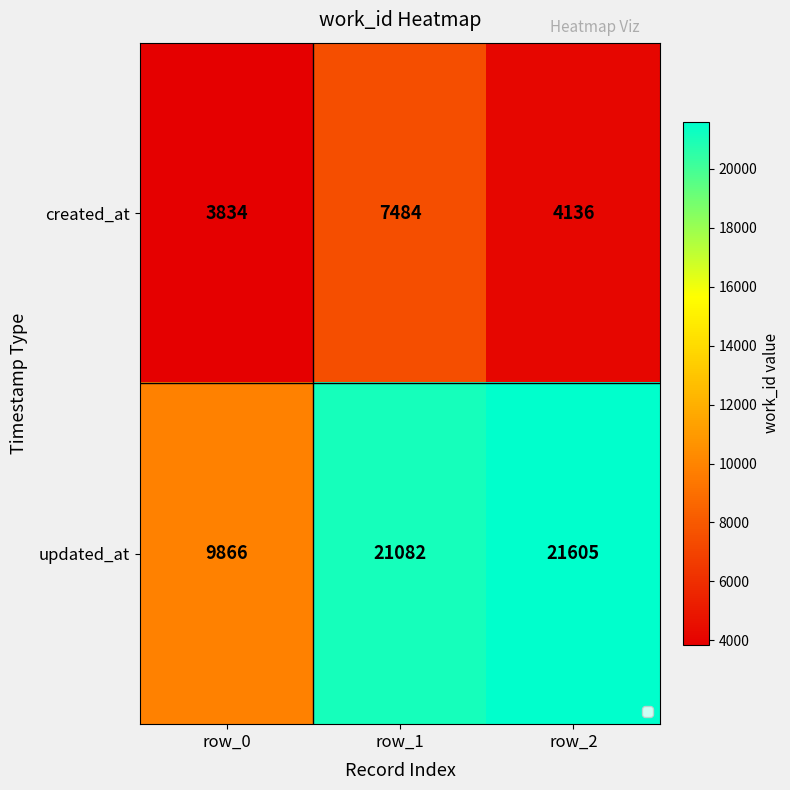

Between row_1 and row_2, which series saw the biggest shift?

created_at